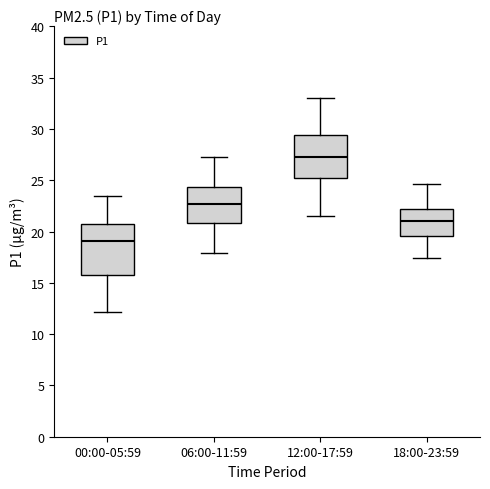

Reading left to right, read every box against the y-axis: the position of its median line, the range the box covers, and the ends of its whiskers. The values are not printed on the chart, so give them approximately, as read against the axis.

00:00-05:59: median 19.0, box 15.5 to 20.5, whiskers 12.0 to 23.5
06:00-11:59: median 22.5, box 21.0 to 24.5, whiskers 18.0 to 27.5
12:00-17:59: median 27.5, box 25.0 to 29.5, whiskers 21.5 to 33.0
18:00-23:59: median 21.0, box 19.5 to 22.0, whiskers 17.5 to 24.5